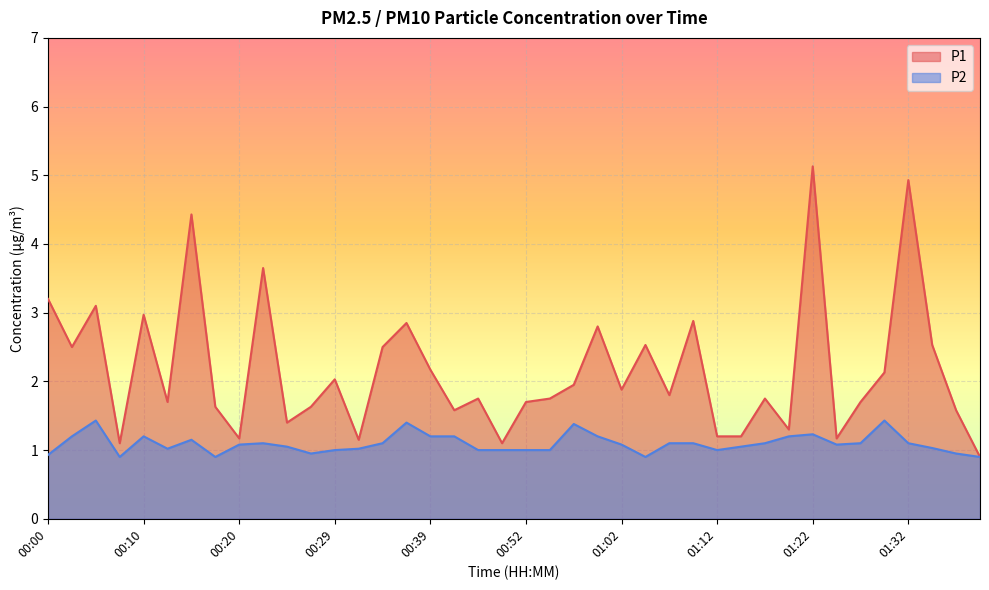

At 00:27, list the series in order from largest to smallest.

P1, P2